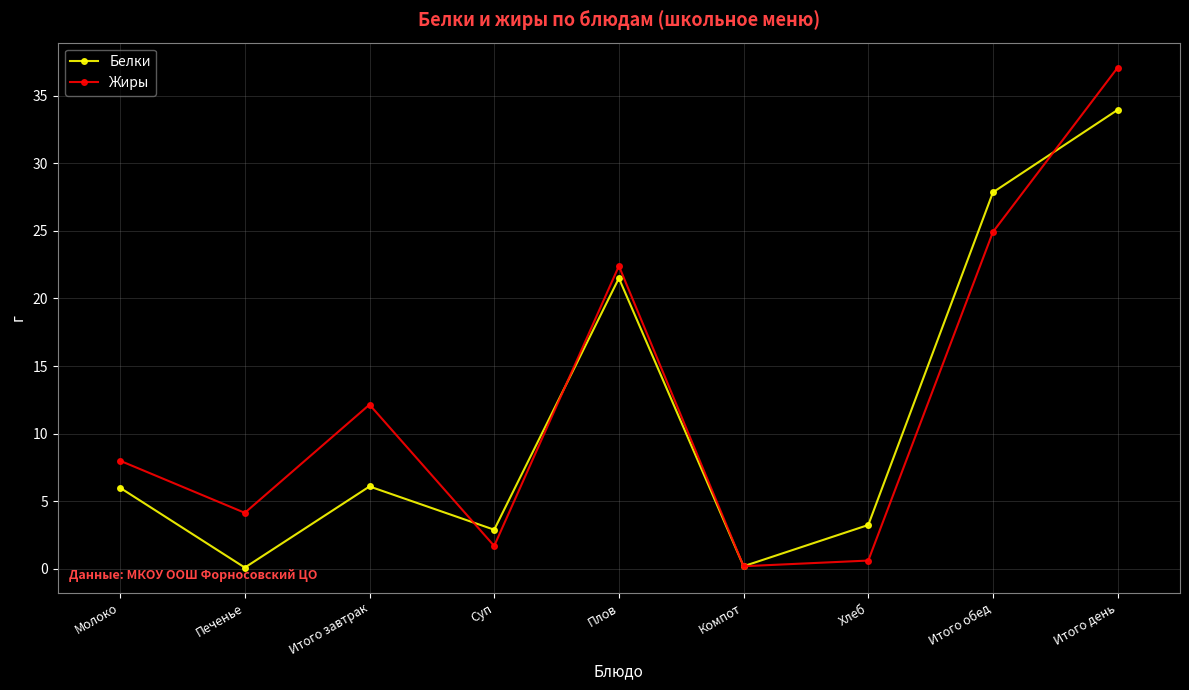

What is the difference between the maximum and minimum values in the Жиры series?

36.9